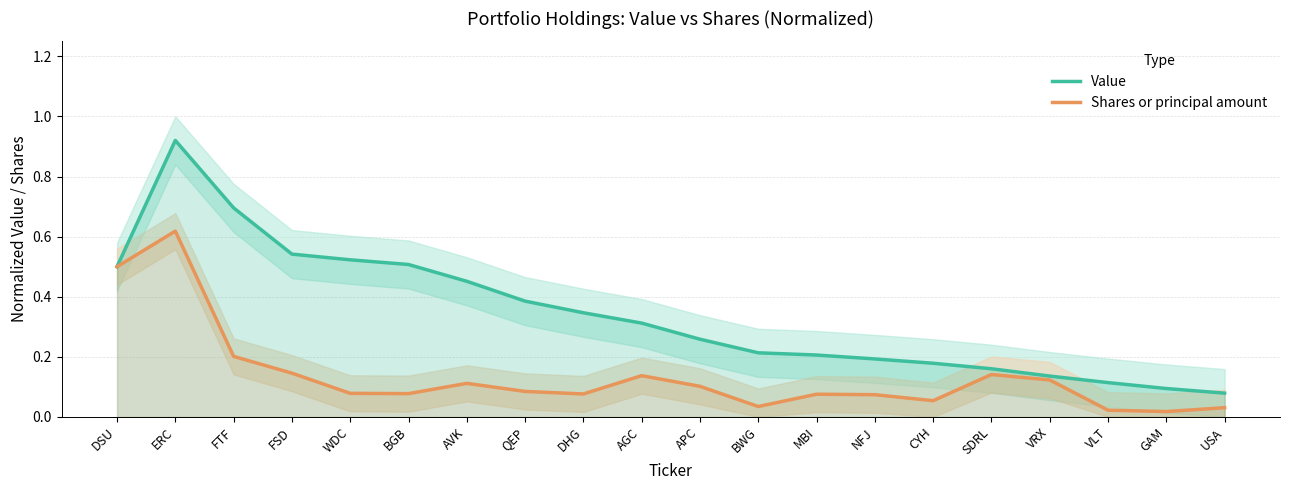

List the labels in order of Value value, smallest first.

USA, GAM, VLT, VRX, SDRL, CYH, NFJ, MBI, BWG, APC, AGC, DHG, QEP, AVK, DSU, BGB, WDC, FSD, FTF, ERC